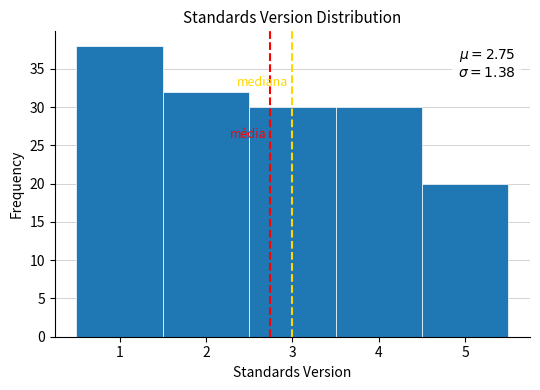

Over which range of the x-axis is the bar tallest?

0.5 to 1.5